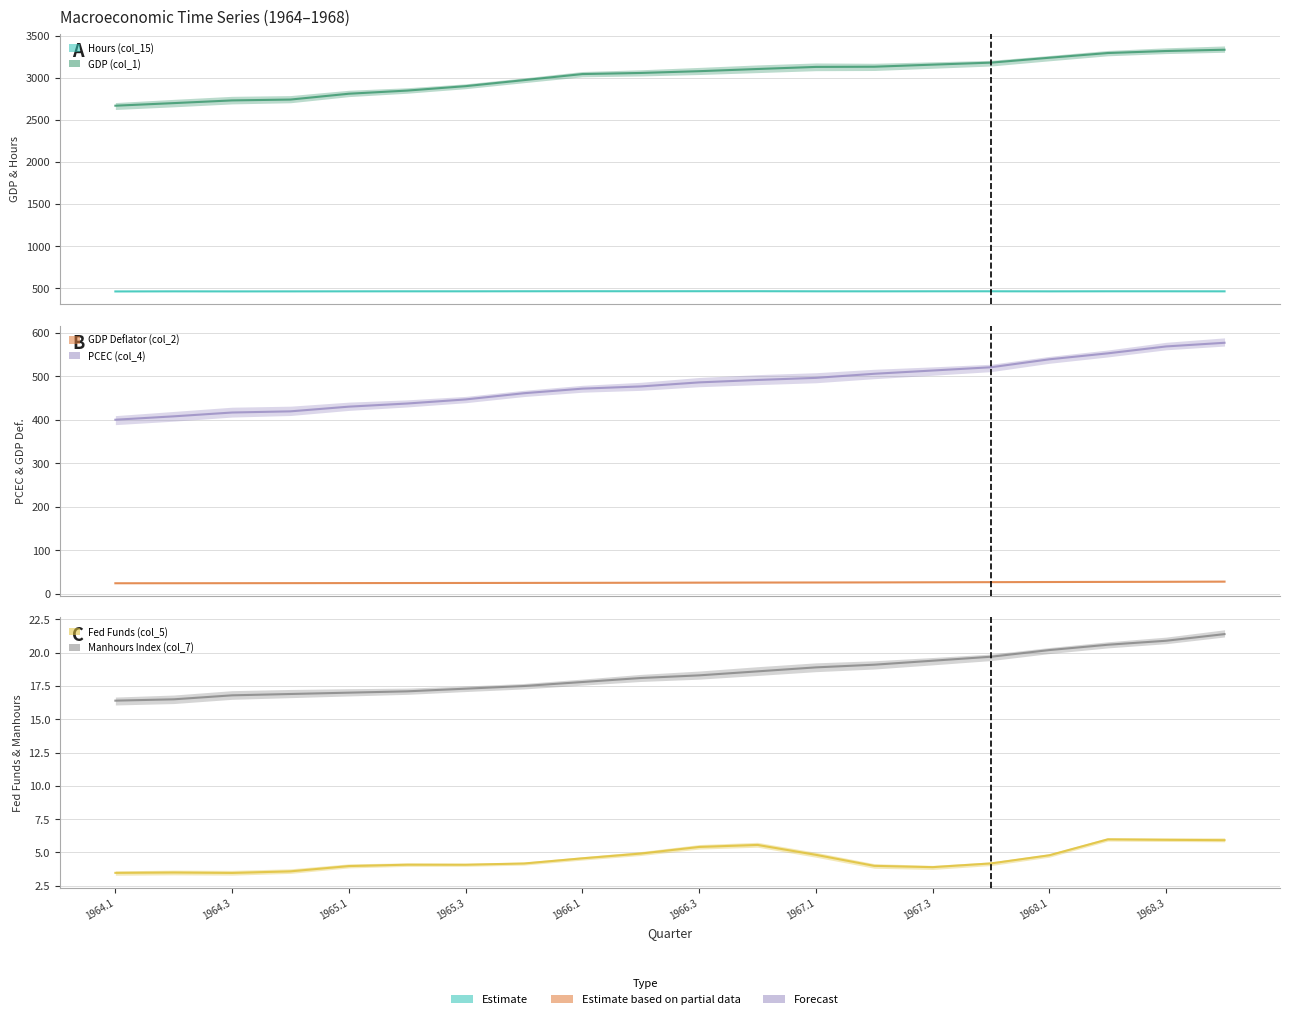

Does the chart display data point markers on the line(s)?

No